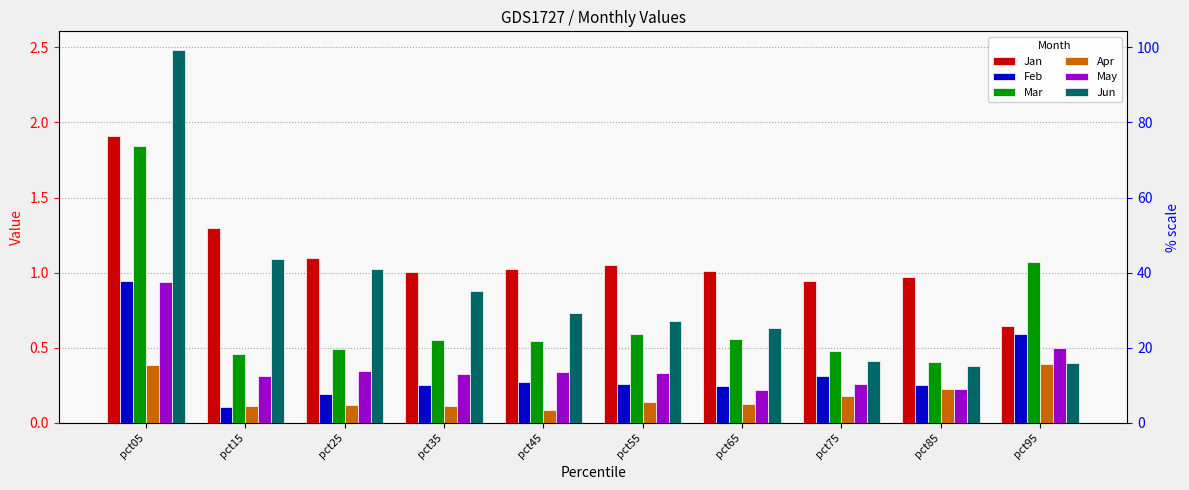

What is the lowest value of the May series?

0.2